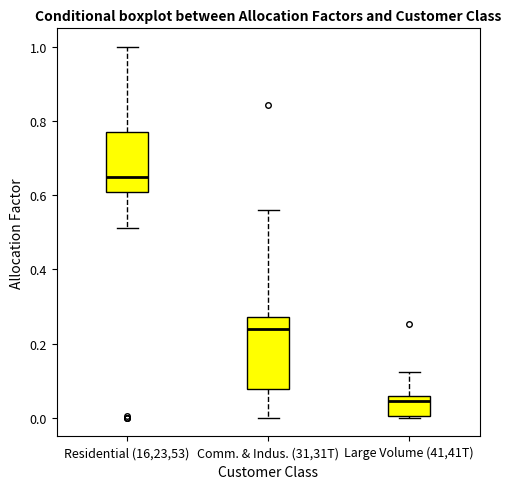

Which box's median line is the highest?

Residential (16,23,53)